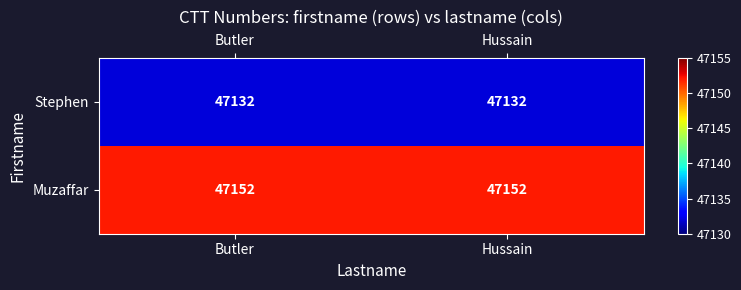

What is the minimum value shown in the chart?

47132